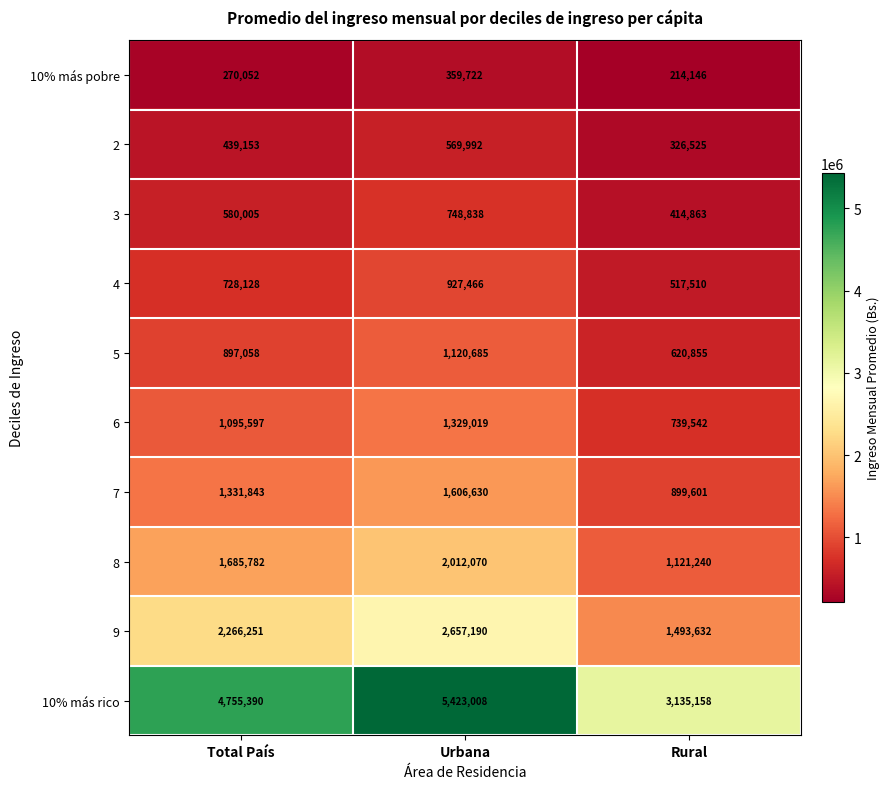

What value does the 5 series have at Total País, to the nearest 10?

897060